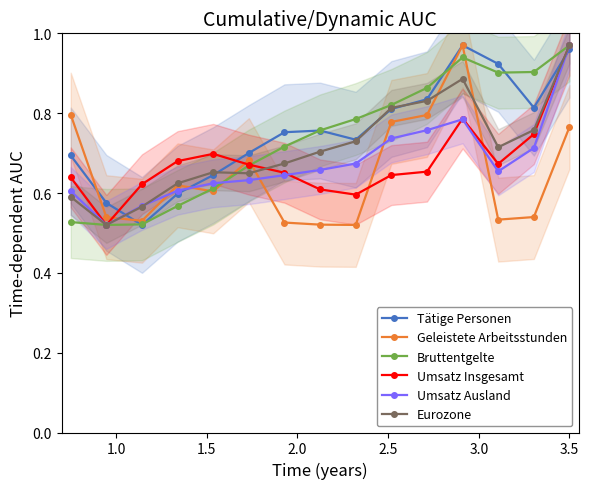

After their last crossing, which series has the higher values: Eurozone or Umsatz Ausland?

Eurozone